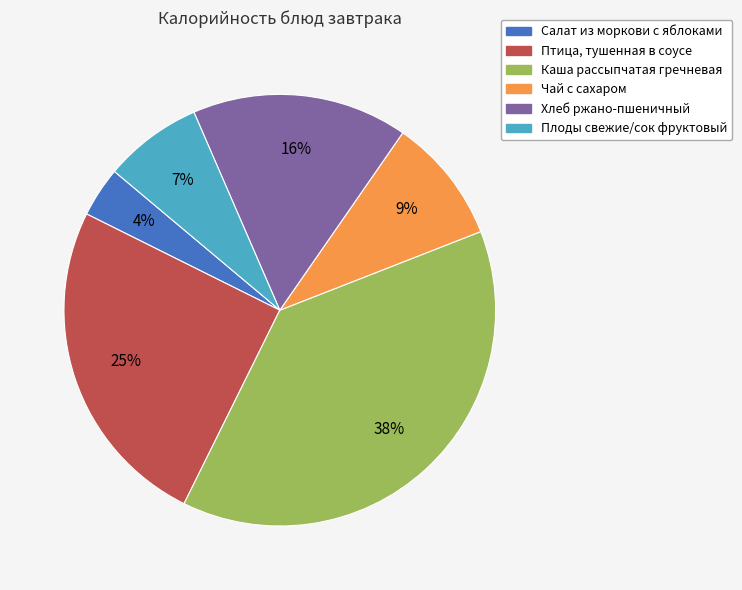

Is the sum of Хлеб ржано-пшеничный and Каша рассыпчатая гречневая greater than half?

Yes